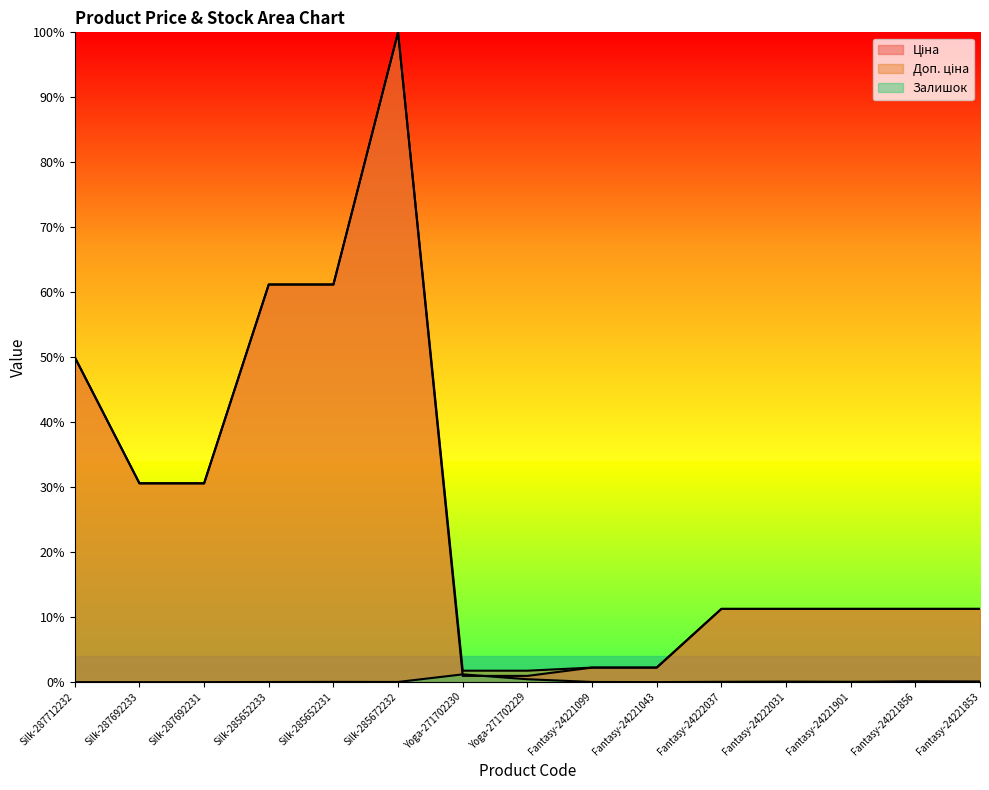

How many positive values does the Залишок series have?

12